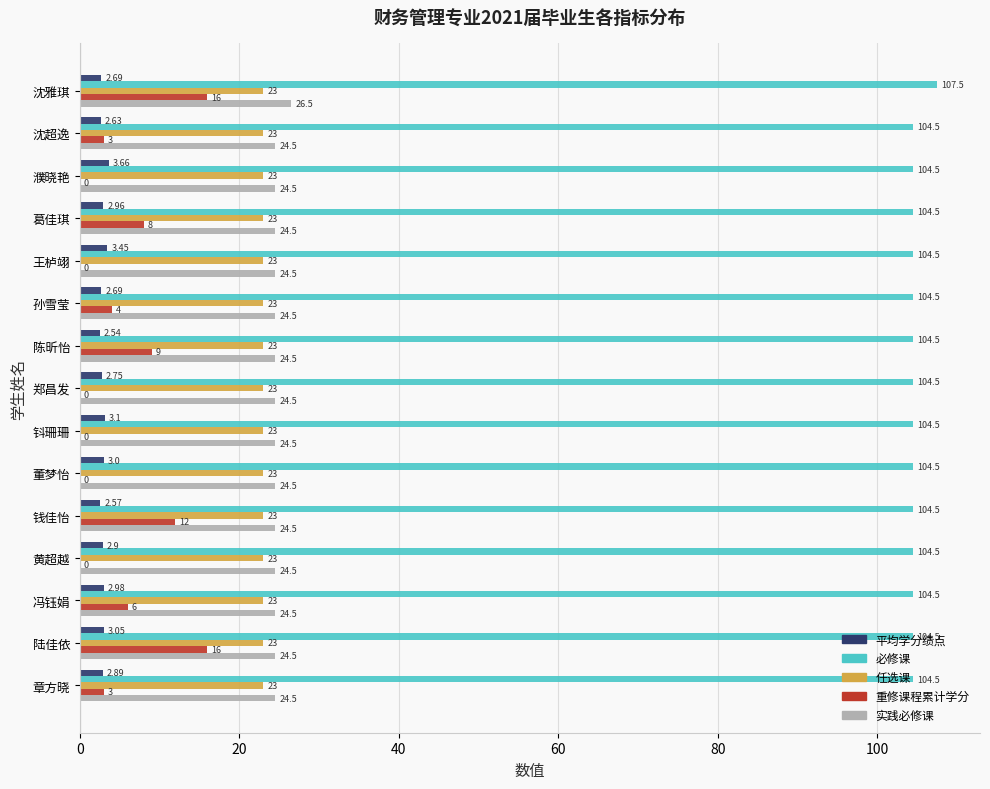

Which series has the largest total across all categories?

必修课